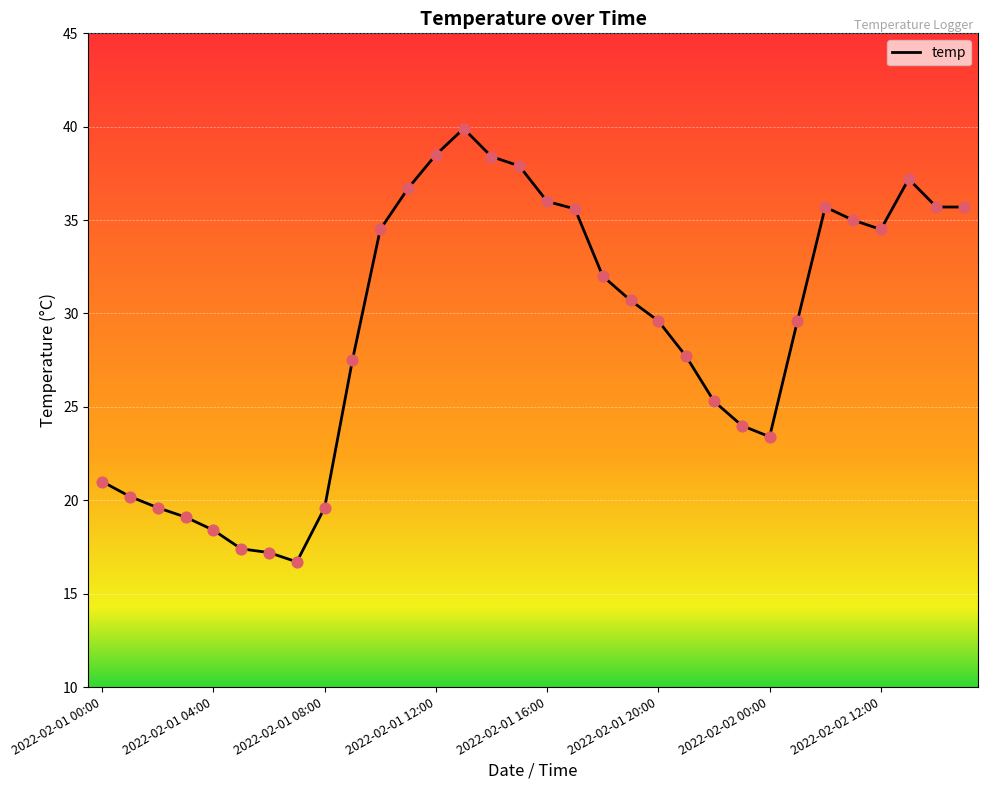

What is the maximum value shown in the chart?

39.9